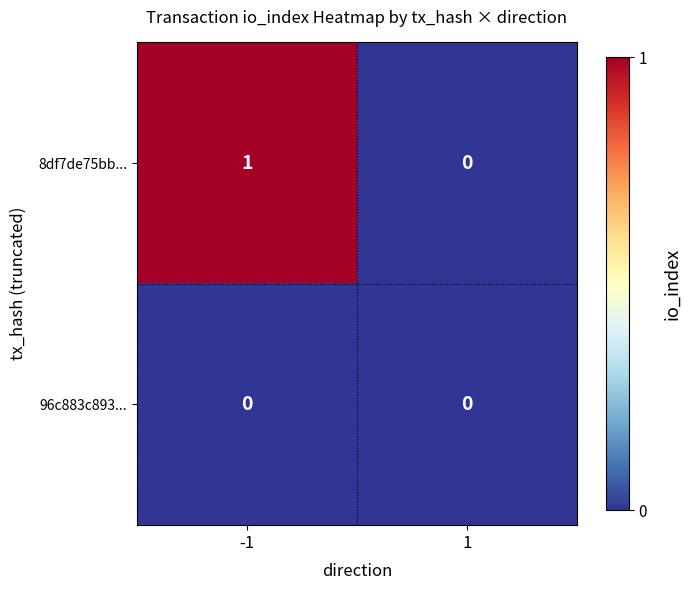

Which series changed the most between -1 and 1?

8df7de75bb...